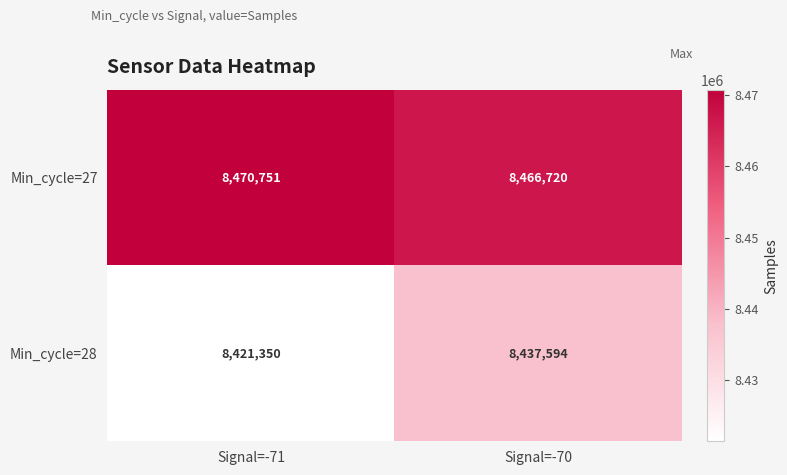

True or false: Min_cycle=27 has a value of 1970637 at Signal=-71.

False